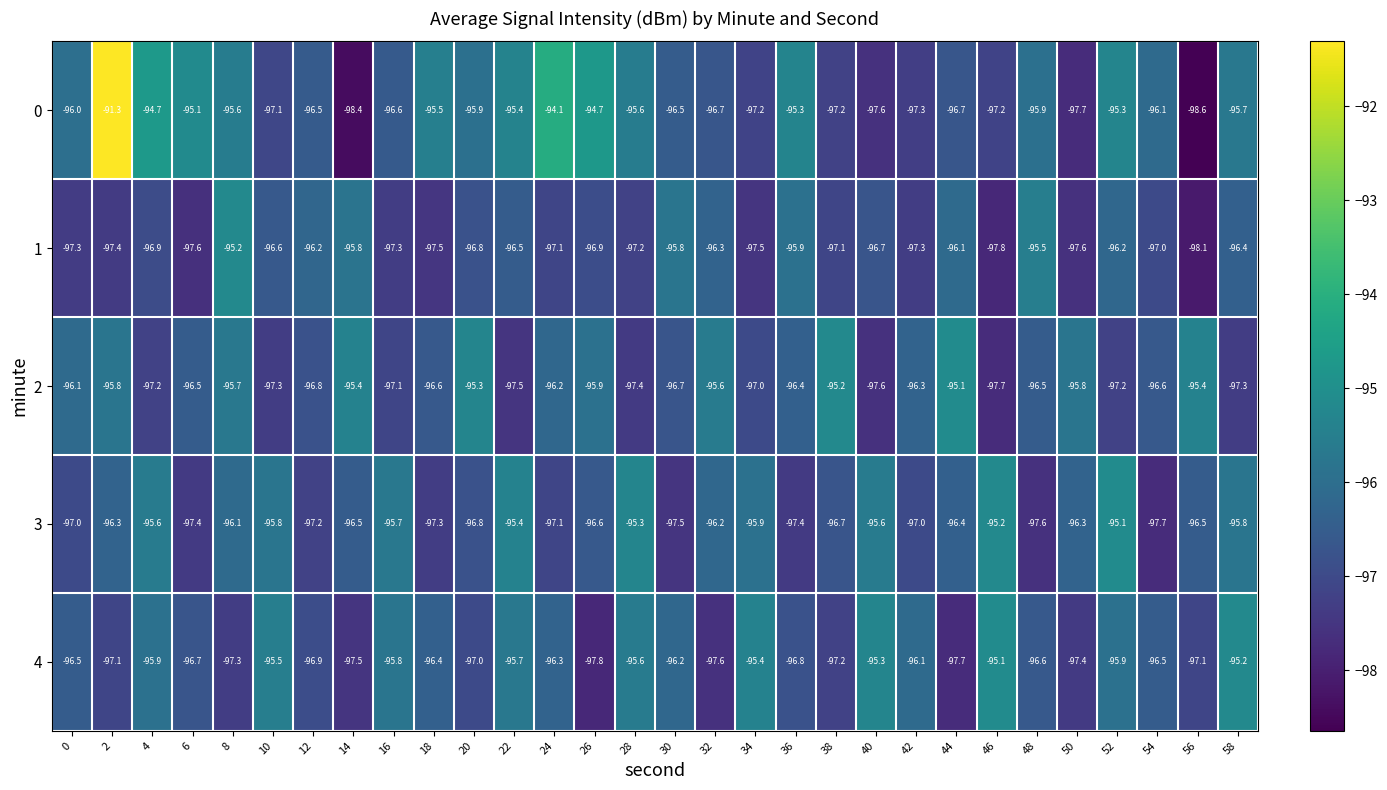

What is the difference between the maximum and minimum values in the 0 series?

7.3